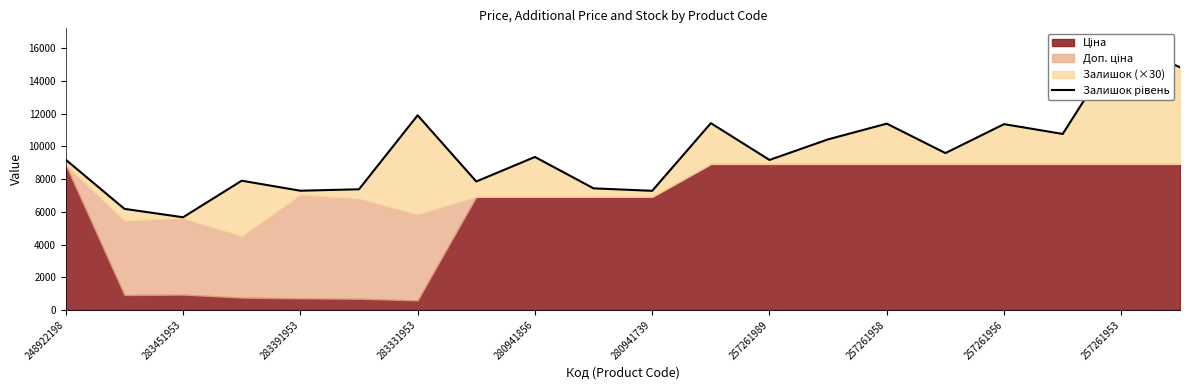

What is the label of the 1st point from the left?

248922198